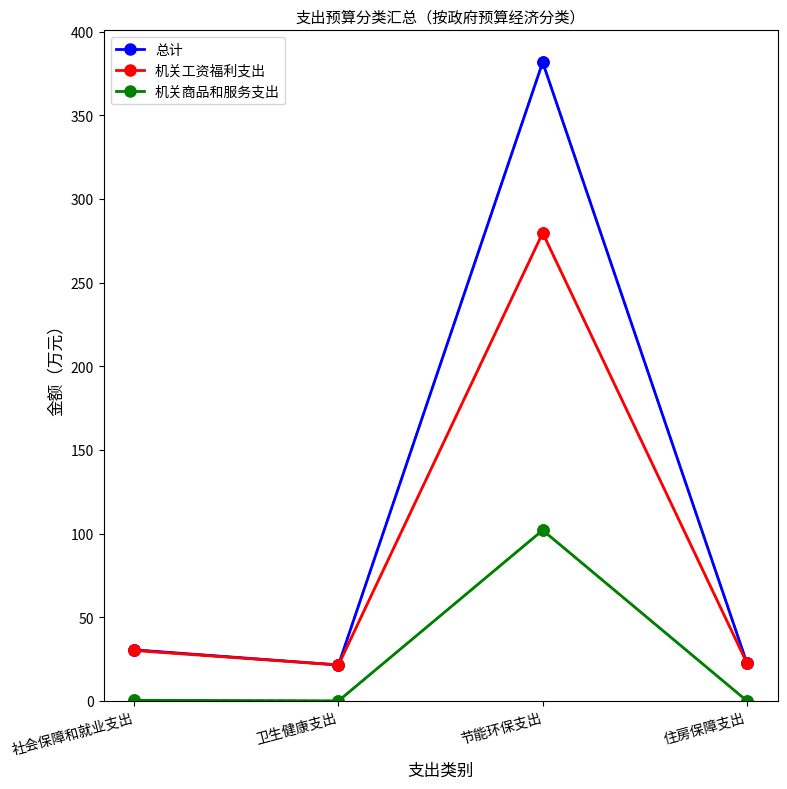

Which series has the largest range (max minus min)?

总计